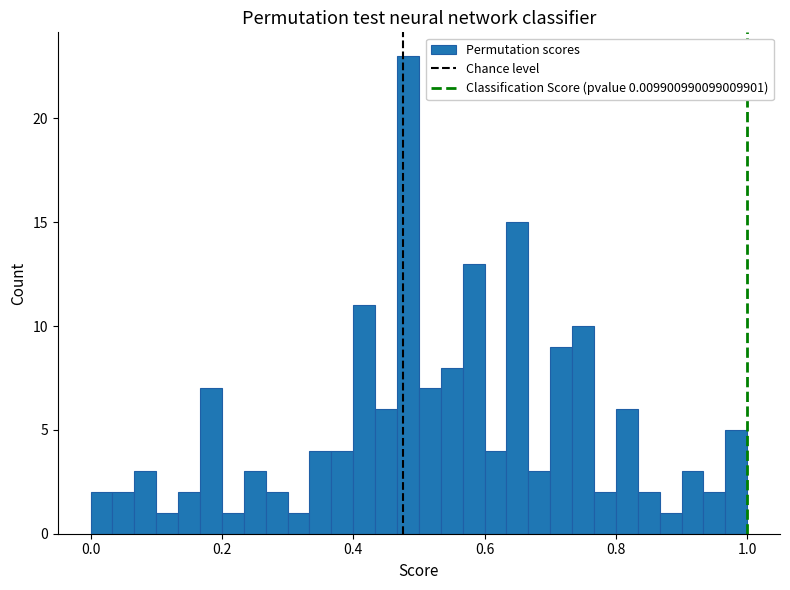

Read against the x-axis, roughly where is the centre of the tallest bar?

0.48